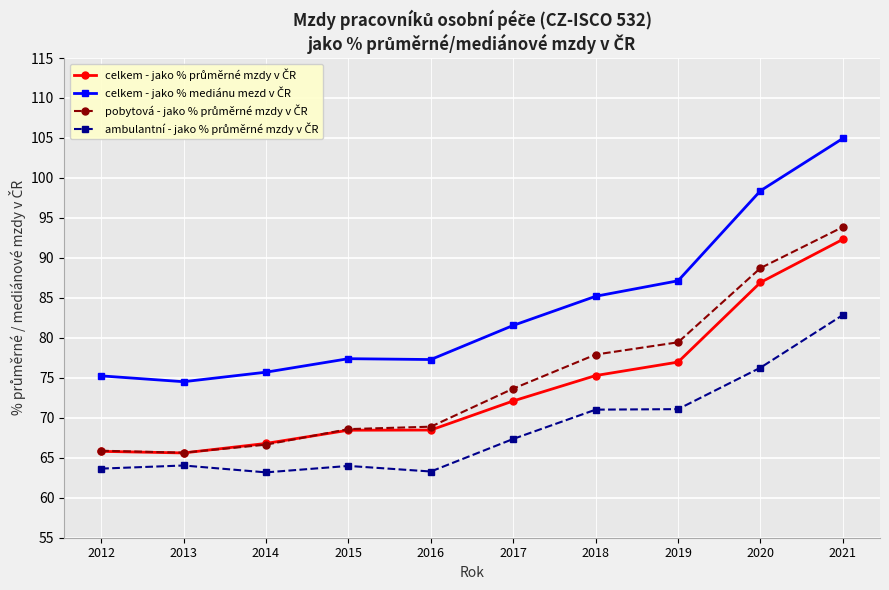

Which label corresponds to the largest value in the chart?

2021